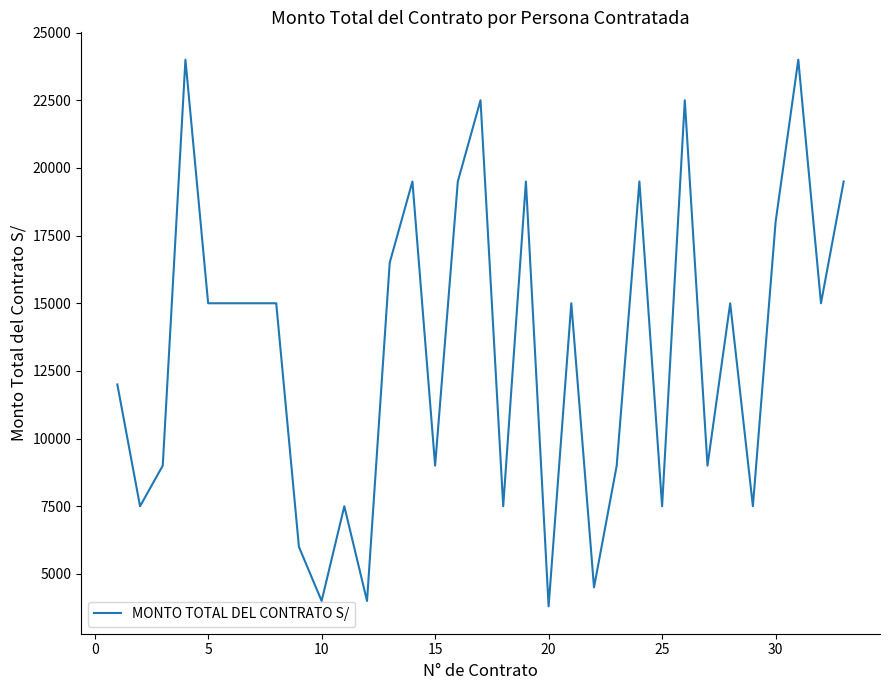

What is the sum of all values?

437800